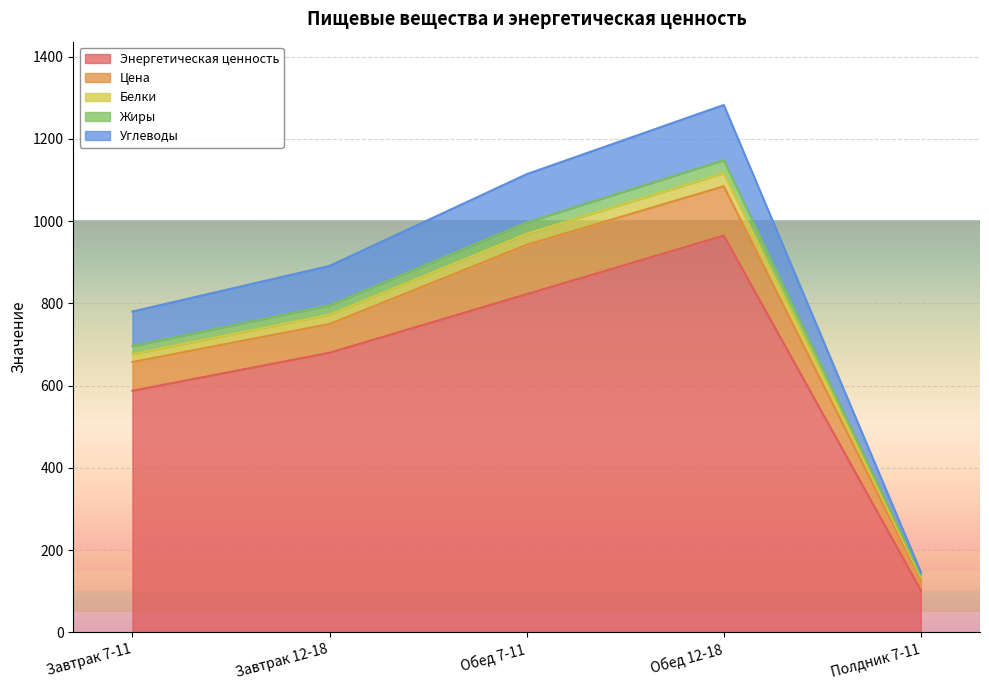

What is the value of the Углеводы point at the 3rd from the left?

1114.3